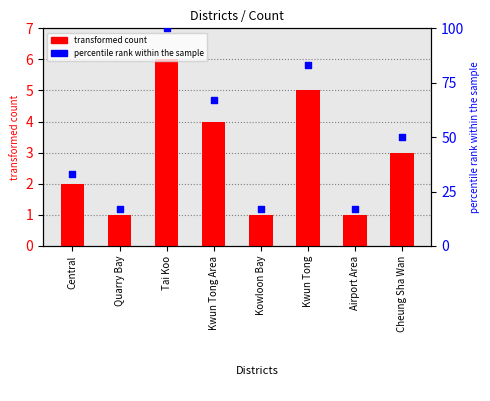

Which series reaches the minimum Y coordinate?

Count